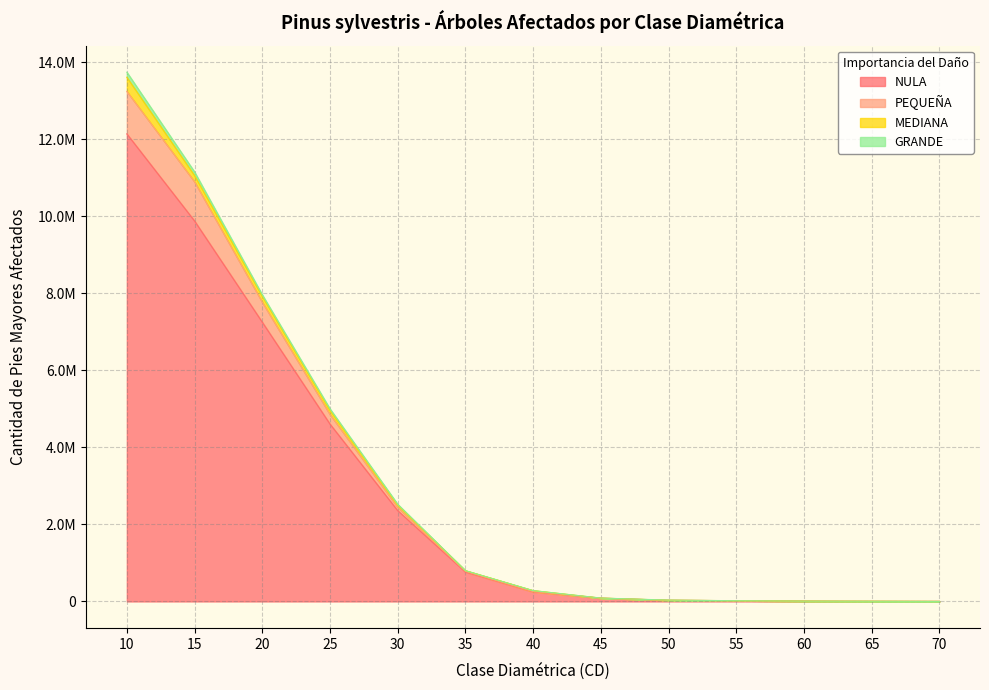

Does the chart display data point markers on the line(s)?

No